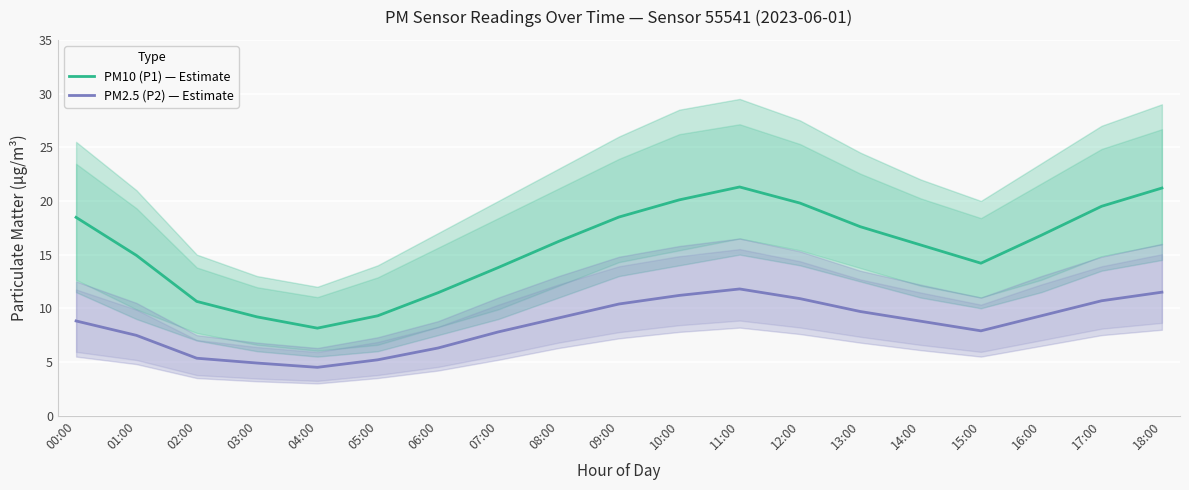

List the series in order of their overall mean, highest first.

PM10 (P1) — Estimate, PM2.5 (P2) — Estimate